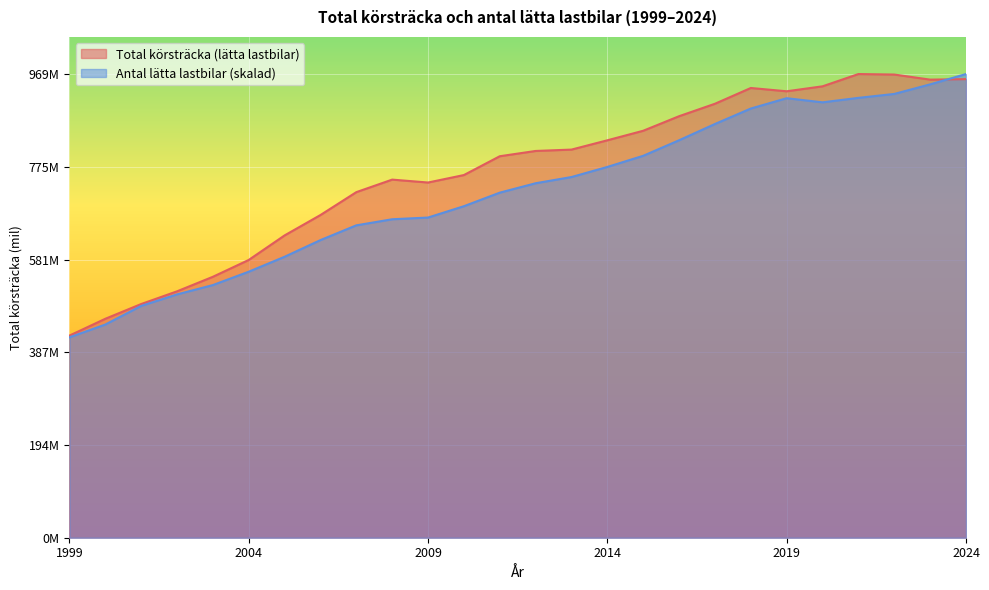

How many data points in Total körsträcka (lätta) are above 808048451?

12